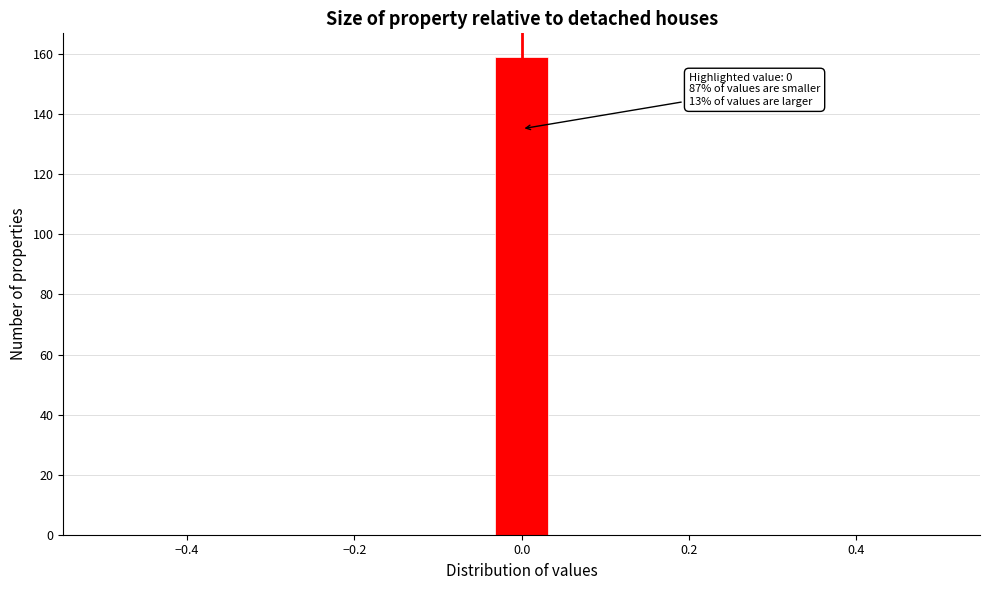

Around what value on the x-axis is the tallest bar? Give the approximate position of its centre, as read against the axis.

0.00